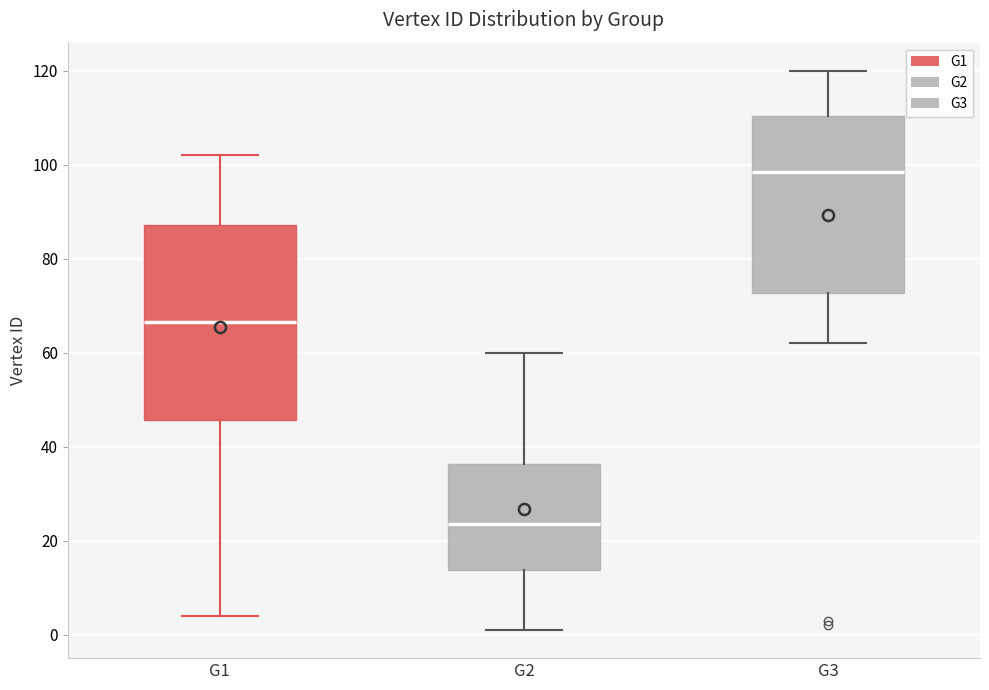

Reading left to right, read every box against the y-axis: the position of its median line, the range the box covers, and the ends of its whiskers. The values are not printed on the chart, so give them approximately, as read against the axis.

G1: median 66, box 46 to 88, whiskers 4 to 102
G2: median 24, box 14 to 36, whiskers 2 to 60
G3: median 98, box 72 to 110, whiskers 62 to 120